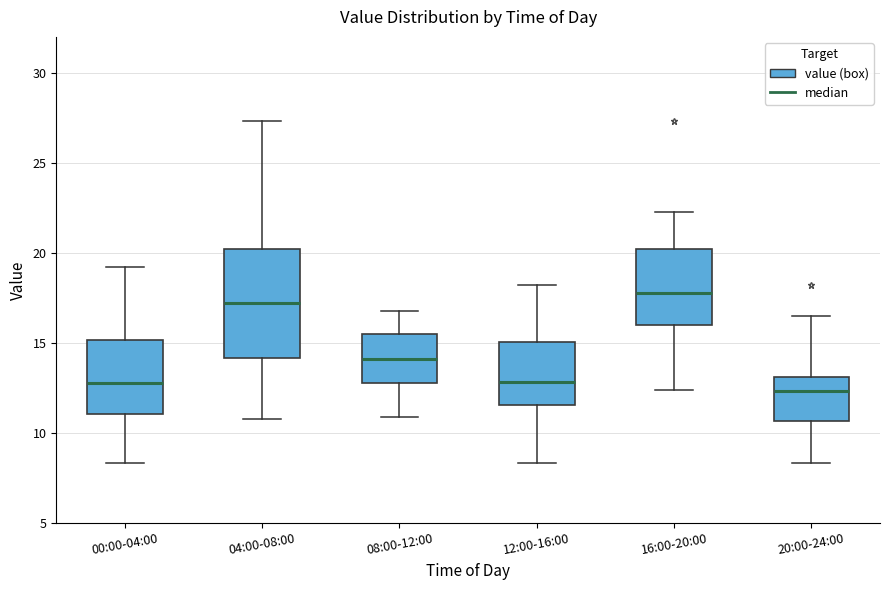

Reading left to right, transcribe this box plot: for each box, give where its median line is, the range the box spans, and where its two whiskers end, as read against the y-axis. The values are not printed on the chart, so give them approximately, as read against the axis.

00:00-04:00: median 13.0, box 11.0 to 15.0, whiskers 8.5 to 19.0
04:00-08:00: median 17.0, box 14.0 to 20.0, whiskers 11.0 to 27.5
08:00-12:00: median 14.0, box 13.0 to 15.5, whiskers 11.0 to 17.0
12:00-16:00: median 13.0, box 11.5 to 15.0, whiskers 8.5 to 18.0
16:00-20:00: median 18.0, box 16.0 to 20.0, whiskers 12.5 to 22.5
20:00-24:00: median 12.5, box 10.5 to 13.0, whiskers 8.5 to 16.5